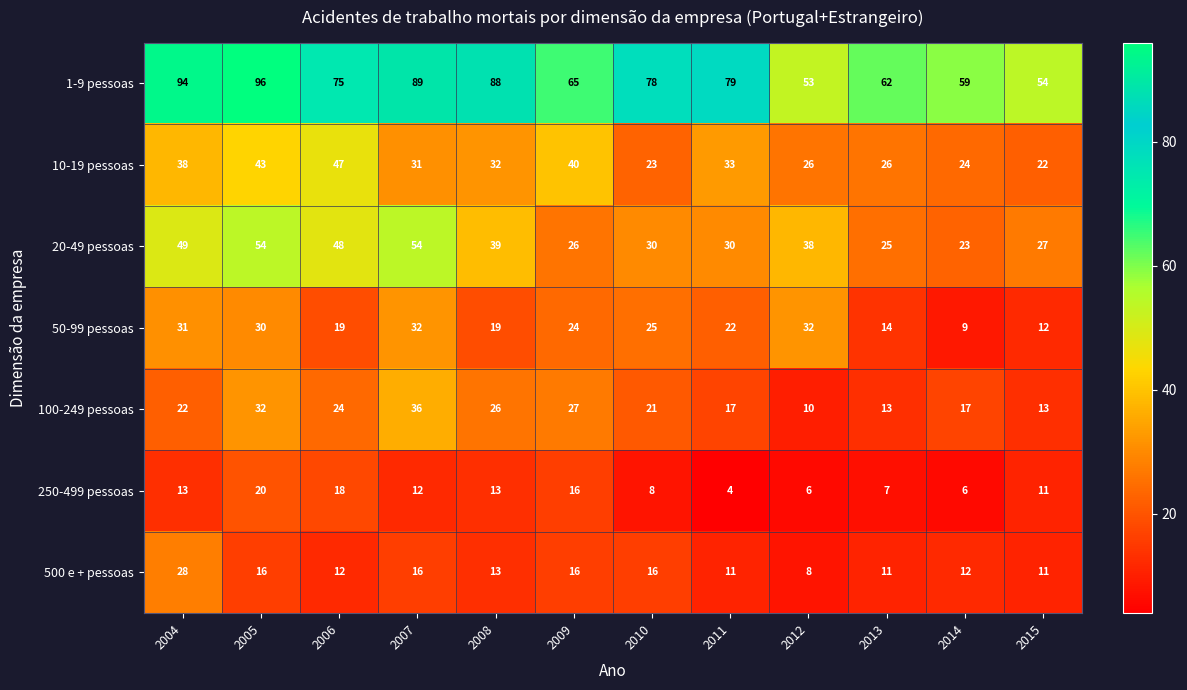

What is the approximate value of 10-19 pessoas at 2013?

26